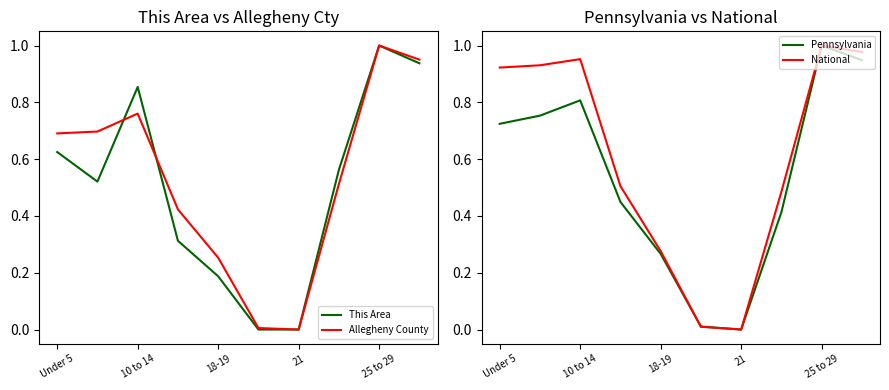

True or false: National has a value of -0.4 at 21.

False